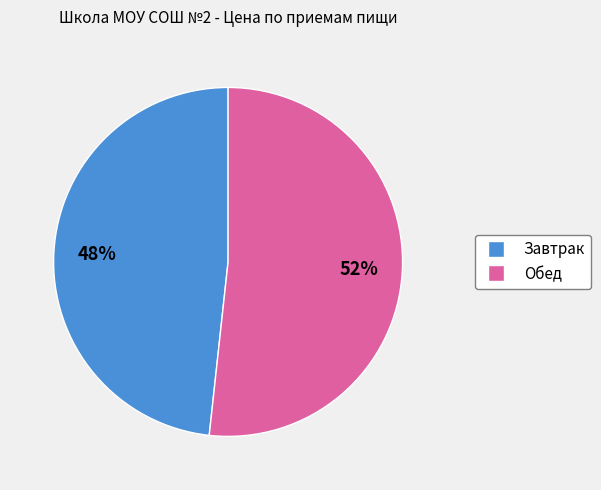

Is the sum of Завтрак and Обед greater than half?

Yes